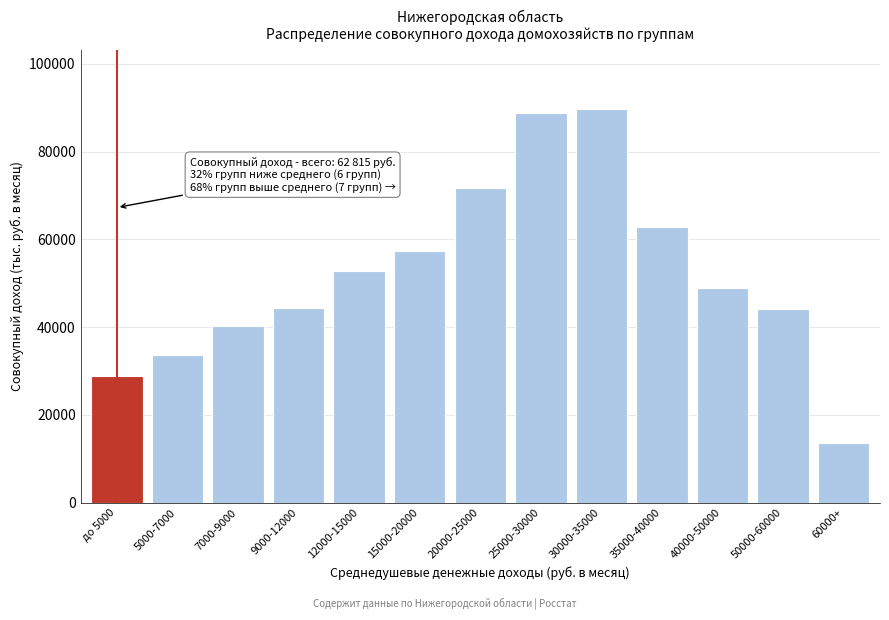

What is the label of the 4th bar from the right?

35000-40000